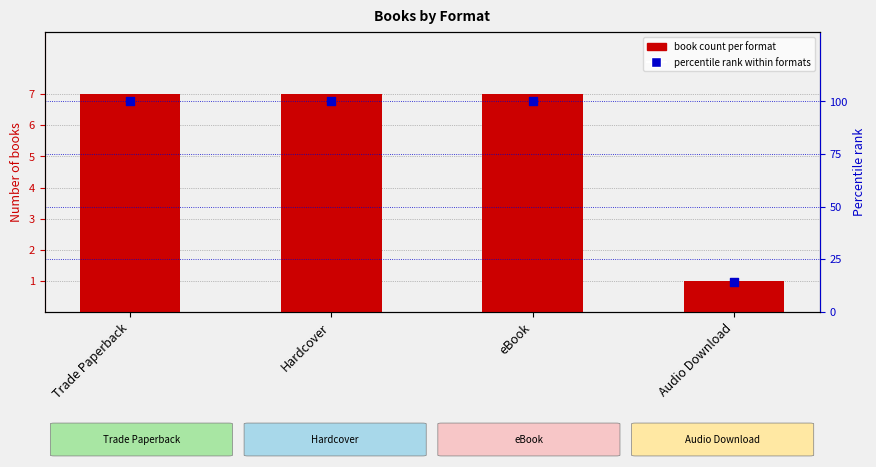

Which series has the largest total across all categories?

percentile rank within formats